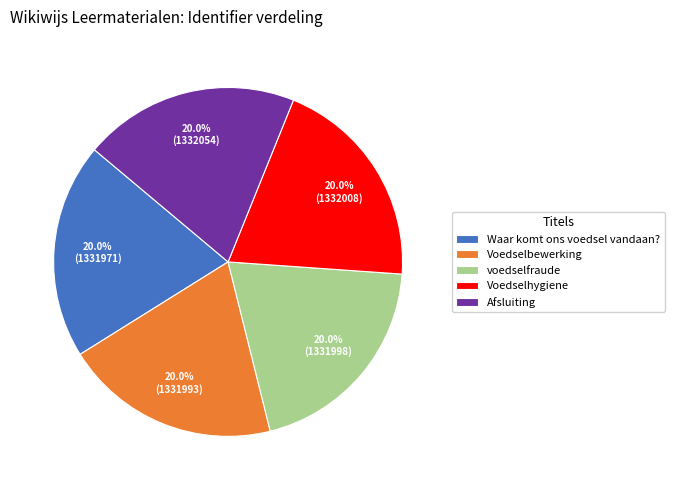

What percentage is the Voedselhygiene slice, to the nearest percent?

20%